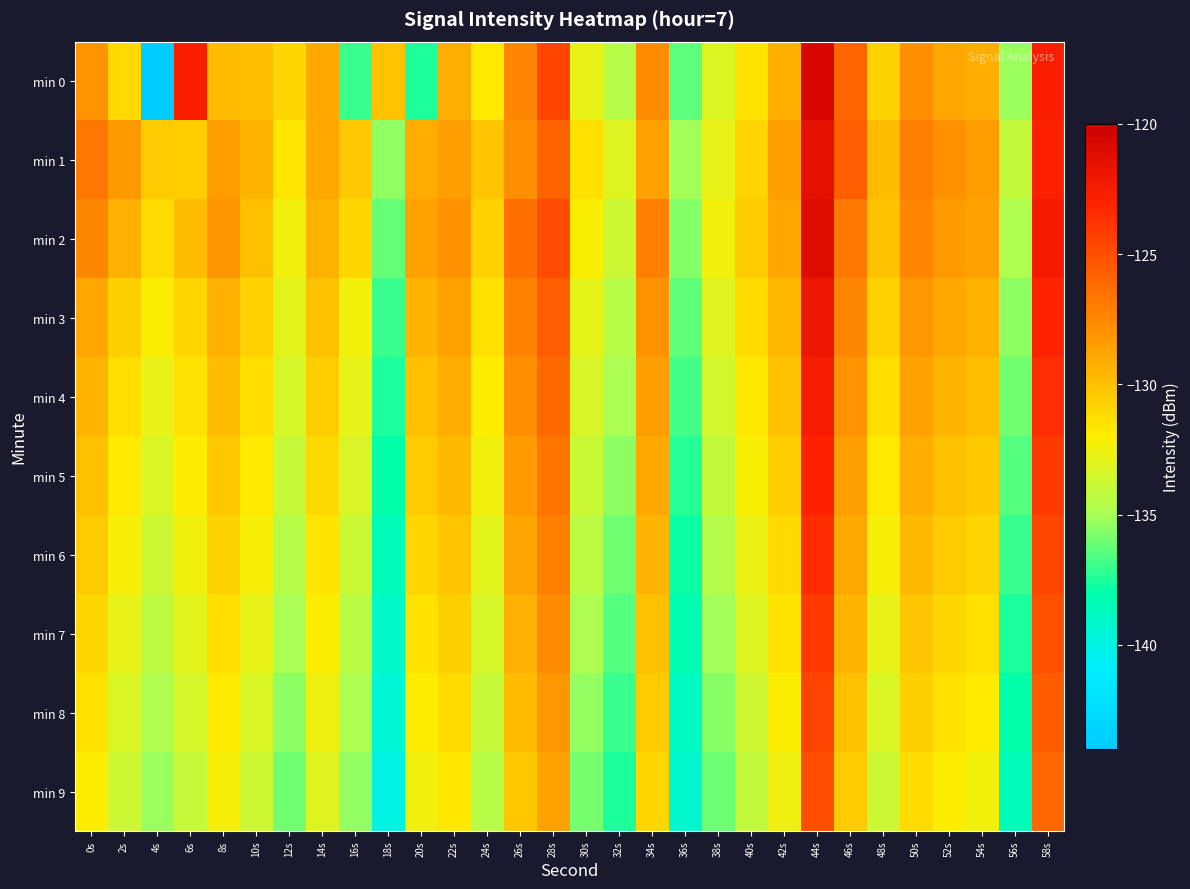

How many distinct data groups are displayed?

10